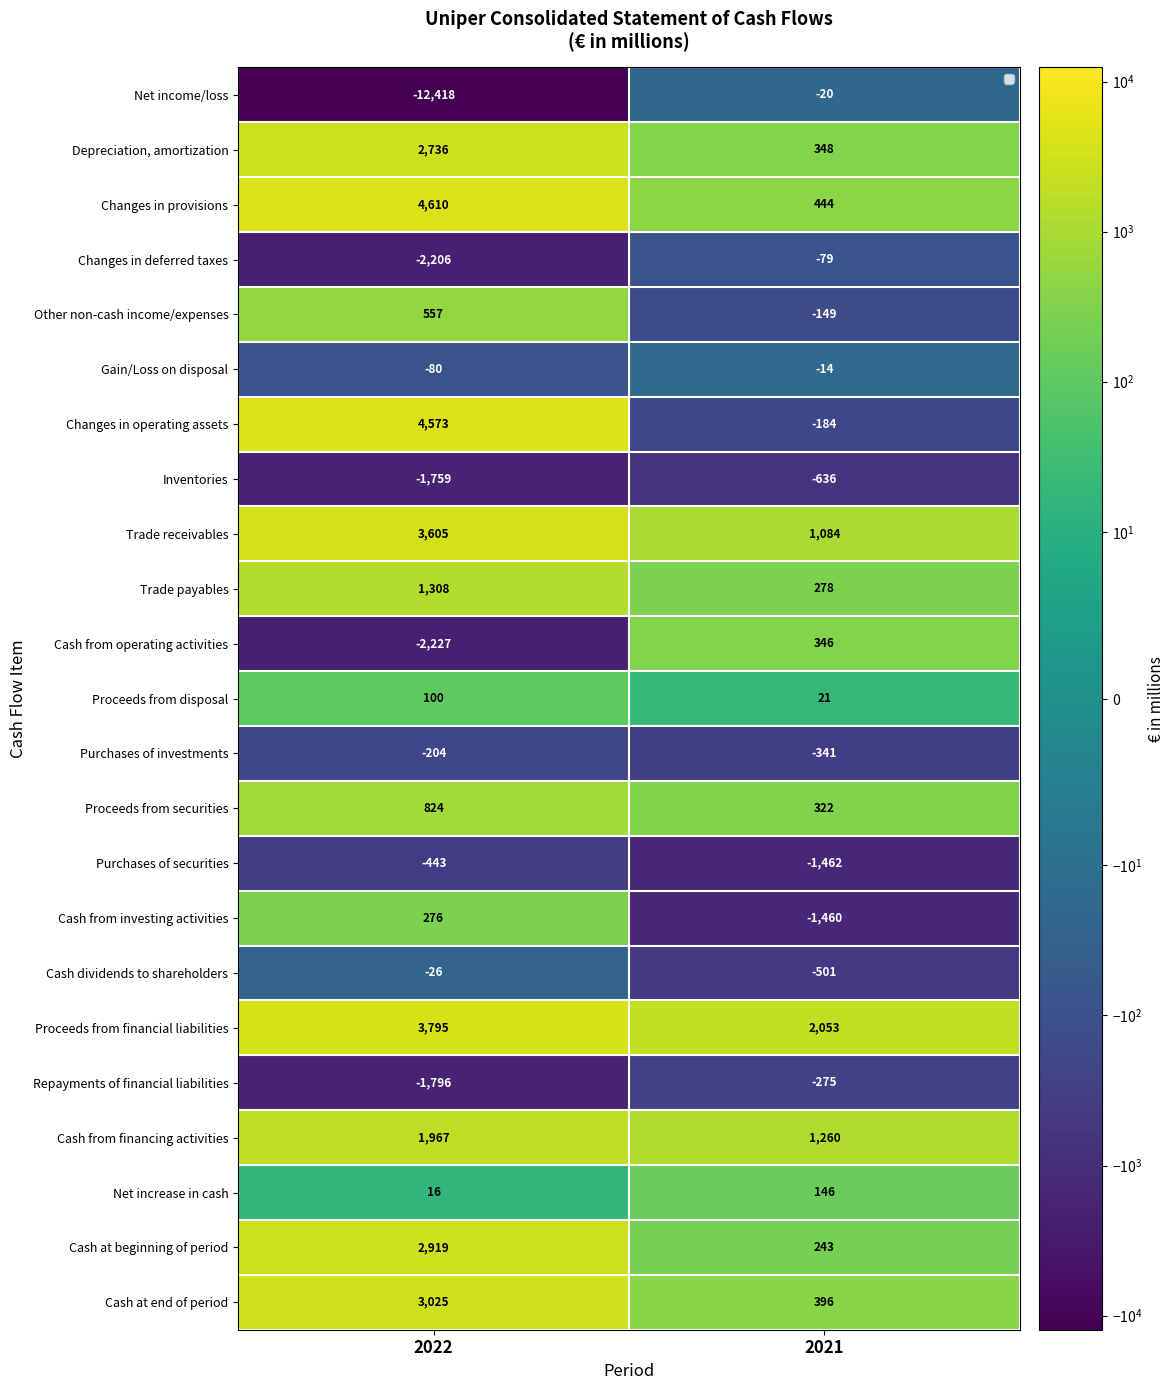

What is the minimum value for Trade receivables?

1084